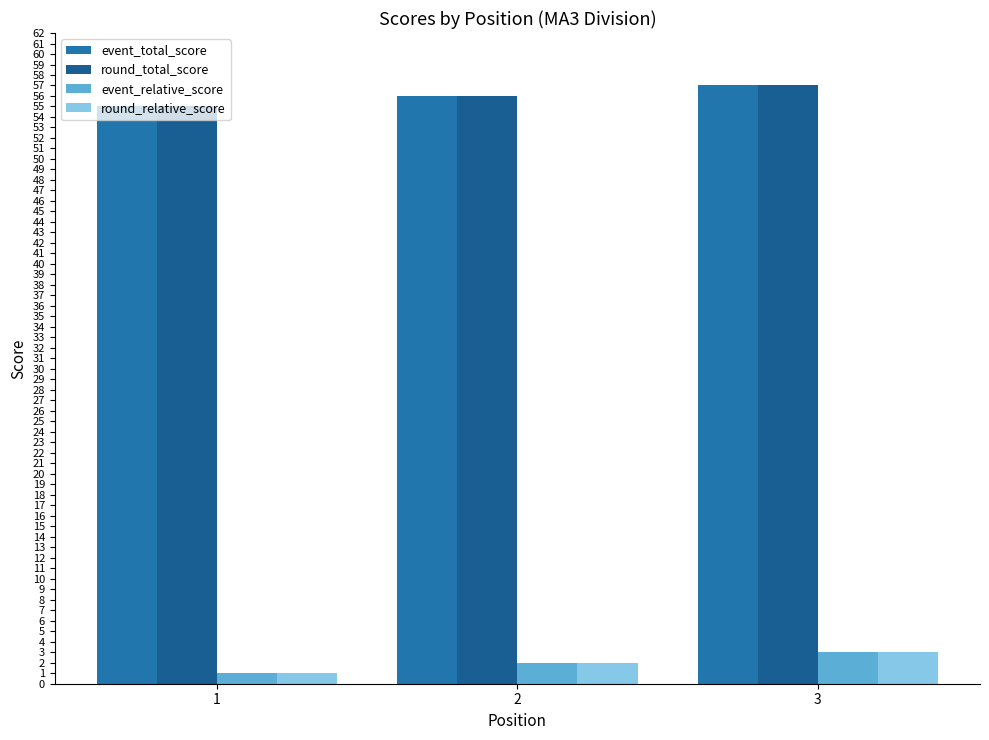

How many series are shown in this chart?

4